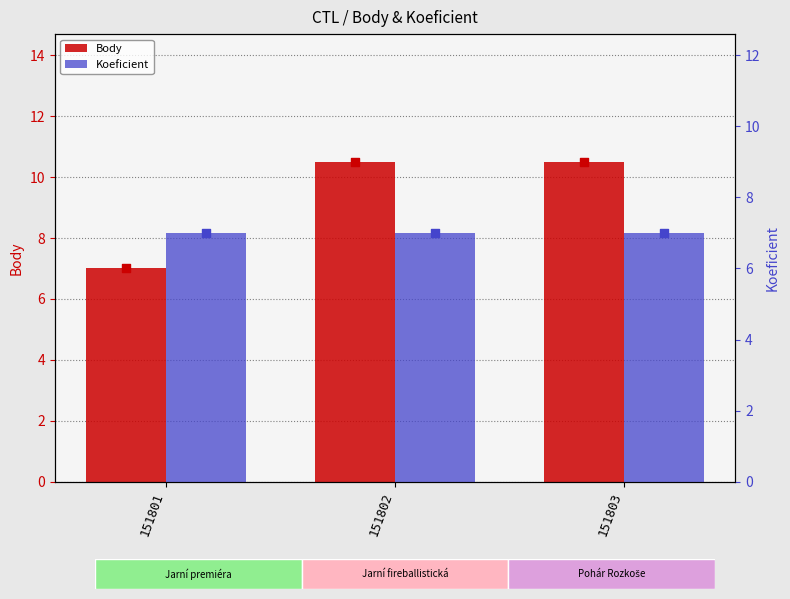

Which series has the largest total across all categories?

Body